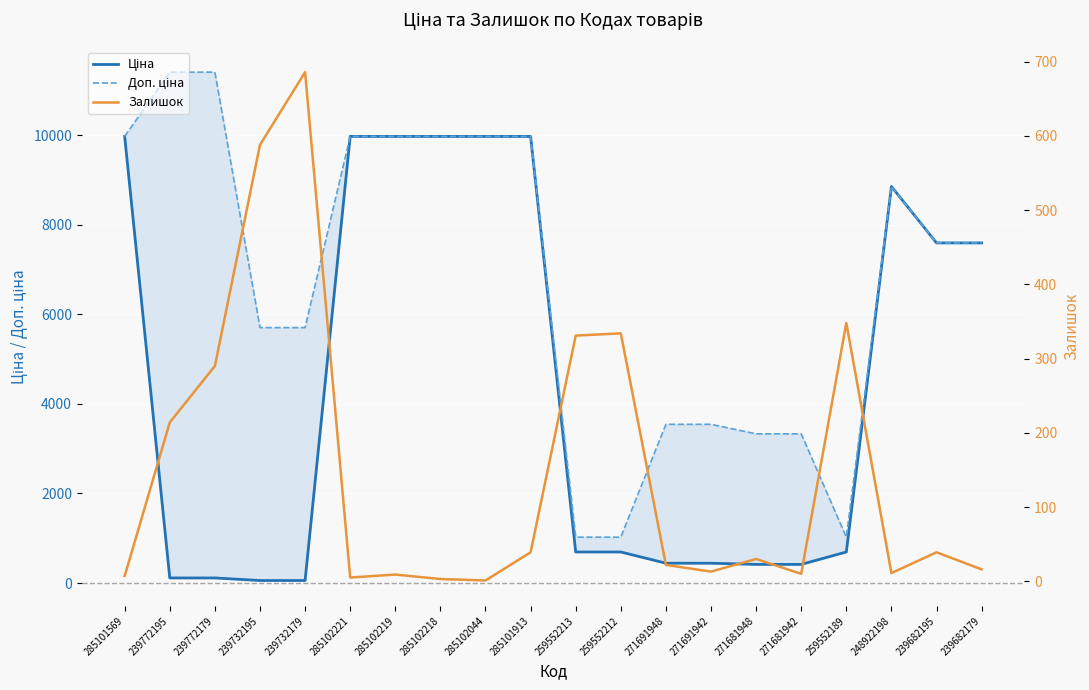

At which category does Залишок reach its first local valley?

285102221